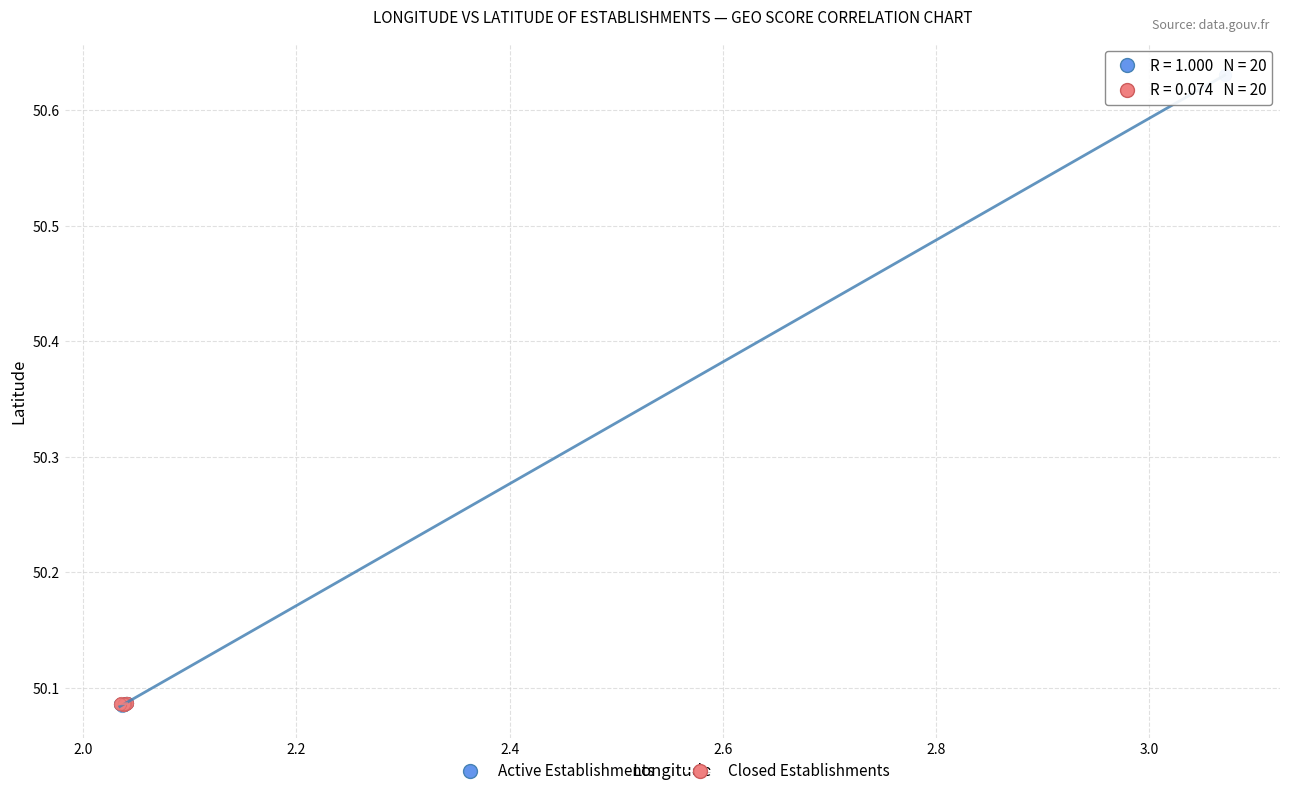

Which series has the largest Y range (max minus min)?

Active Establishments